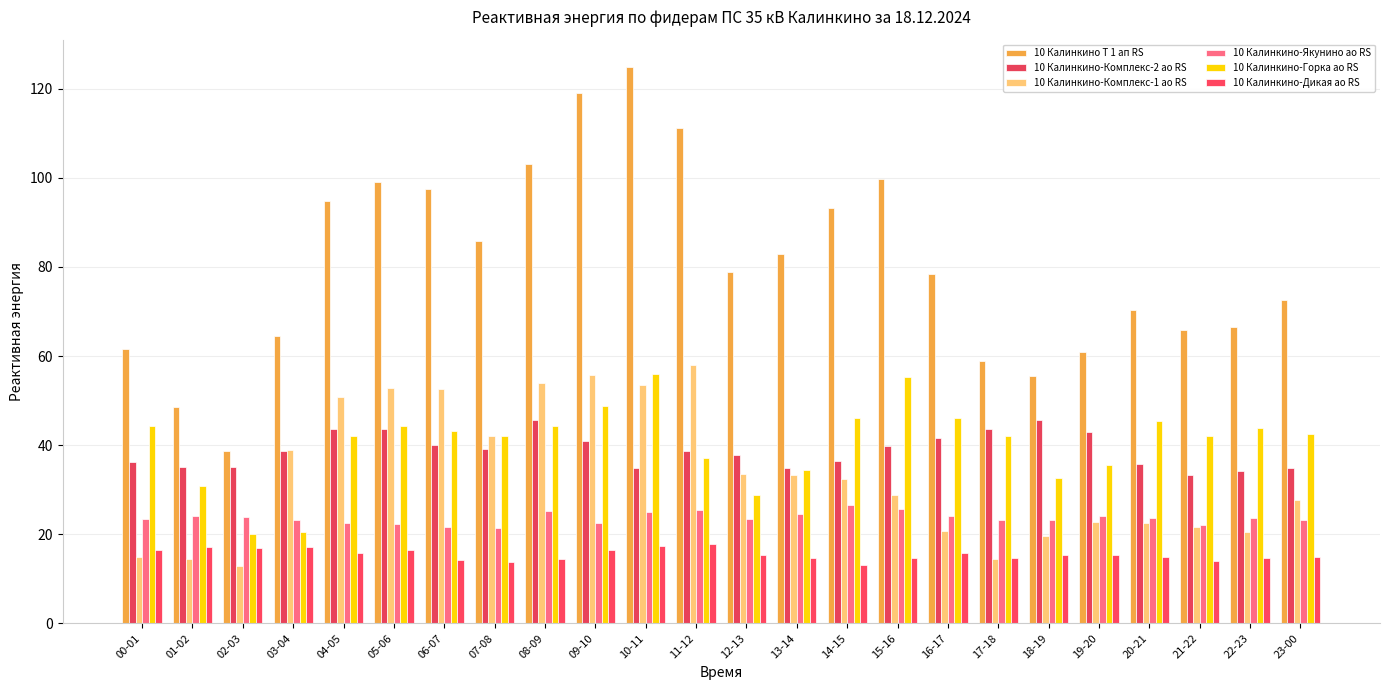

At which label does 10 Калинкино-Якунино ао RS reach its peak?

14-15